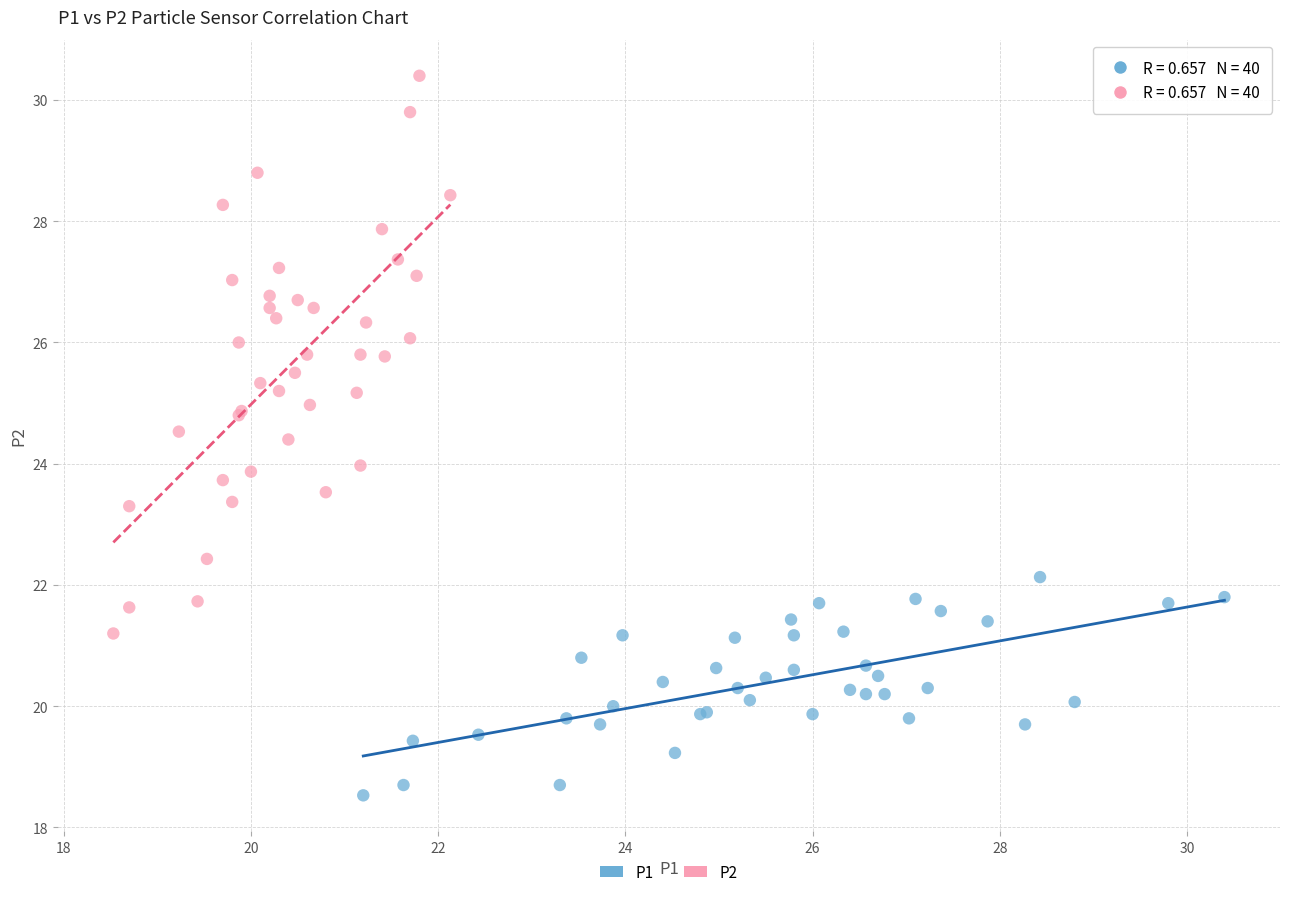

Which series reaches the maximum Y coordinate?

P2